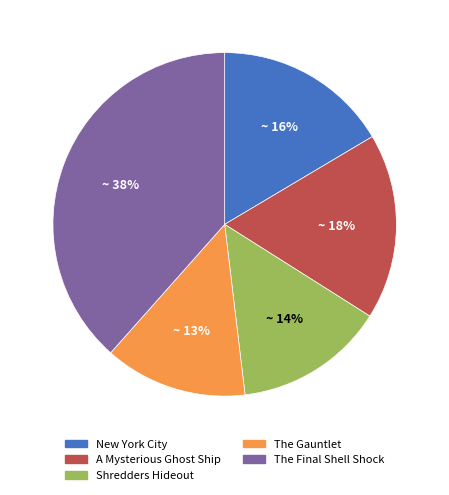

Which category has the biggest portion of the pie?

The Final Shell Shock